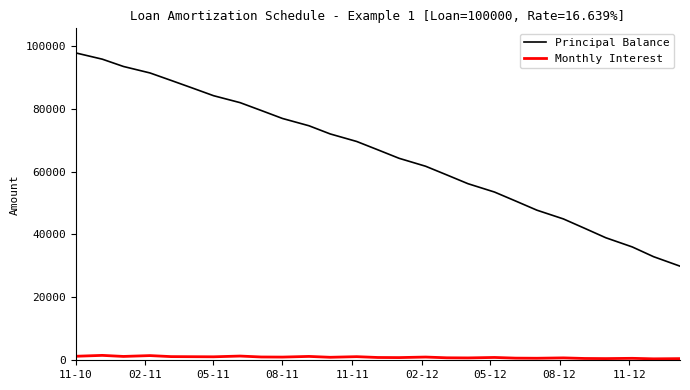

Which series has the widest spread of values?

Principal Balance